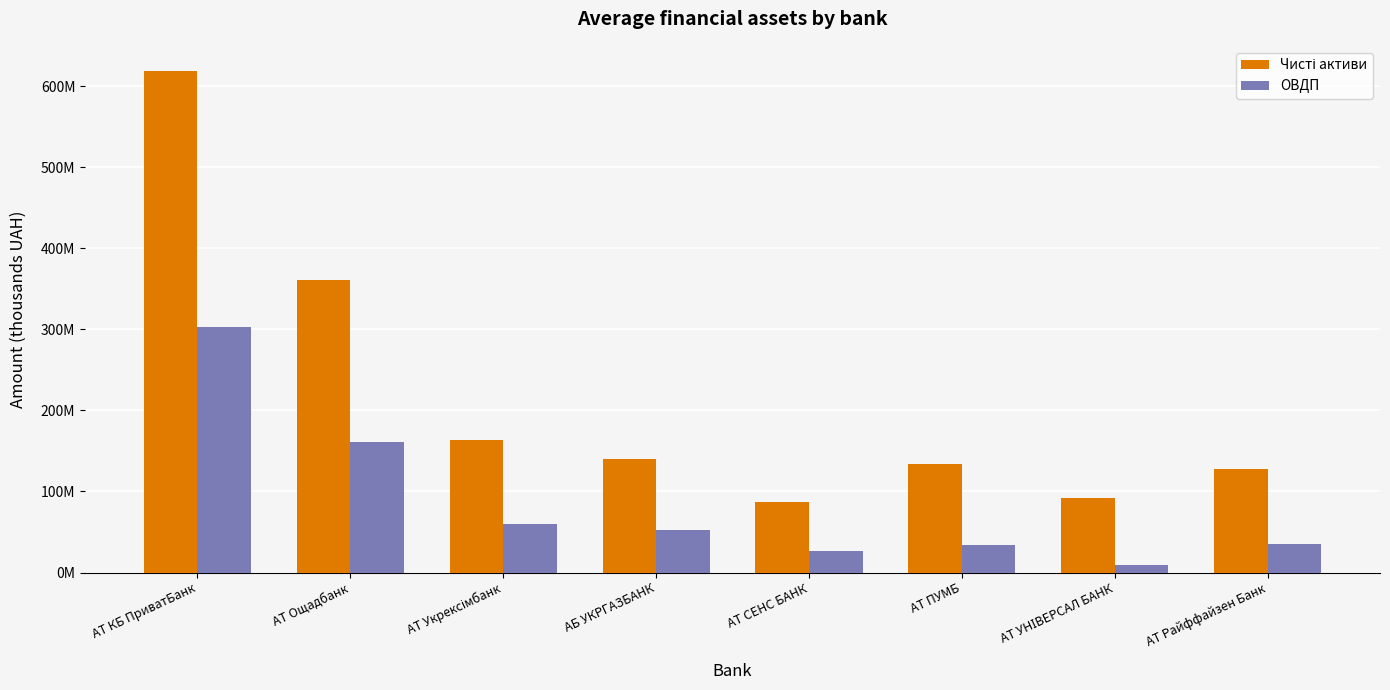

What is the difference between the highest and lowest values at АБ УКРГАЗБАНК?

87265571.8